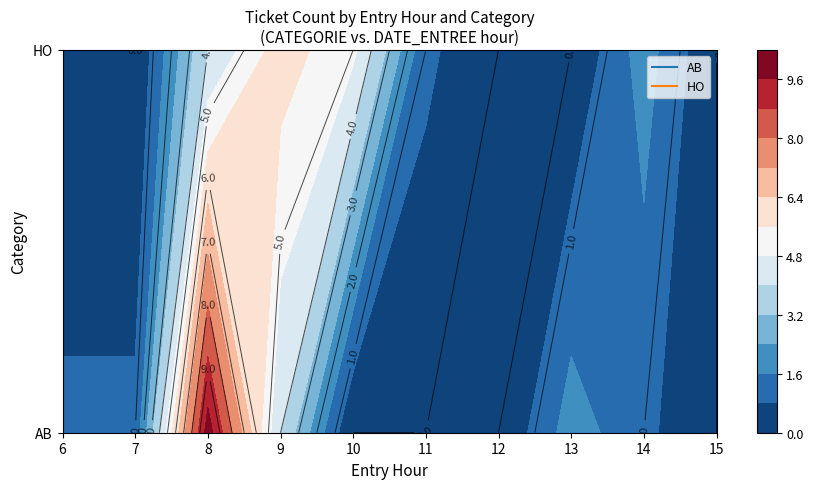

The value of HO at 6 is 0. True or false?

False